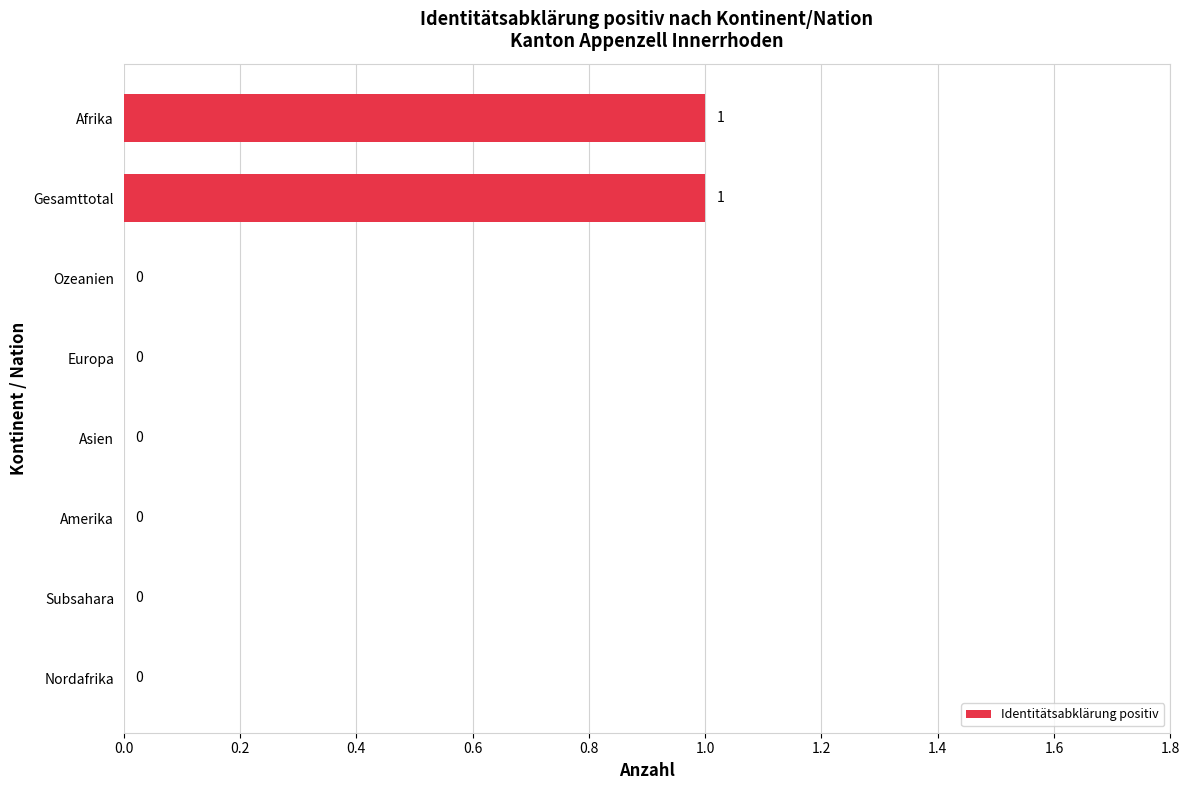

Reading bottom to top, transcribe all the data shown in this chart.

Nordafrika=0	Subsahara=0	Amerika=0	Asien=0	Europa=0	Ozeanien=0	Gesamttotal=1	Afrika=1